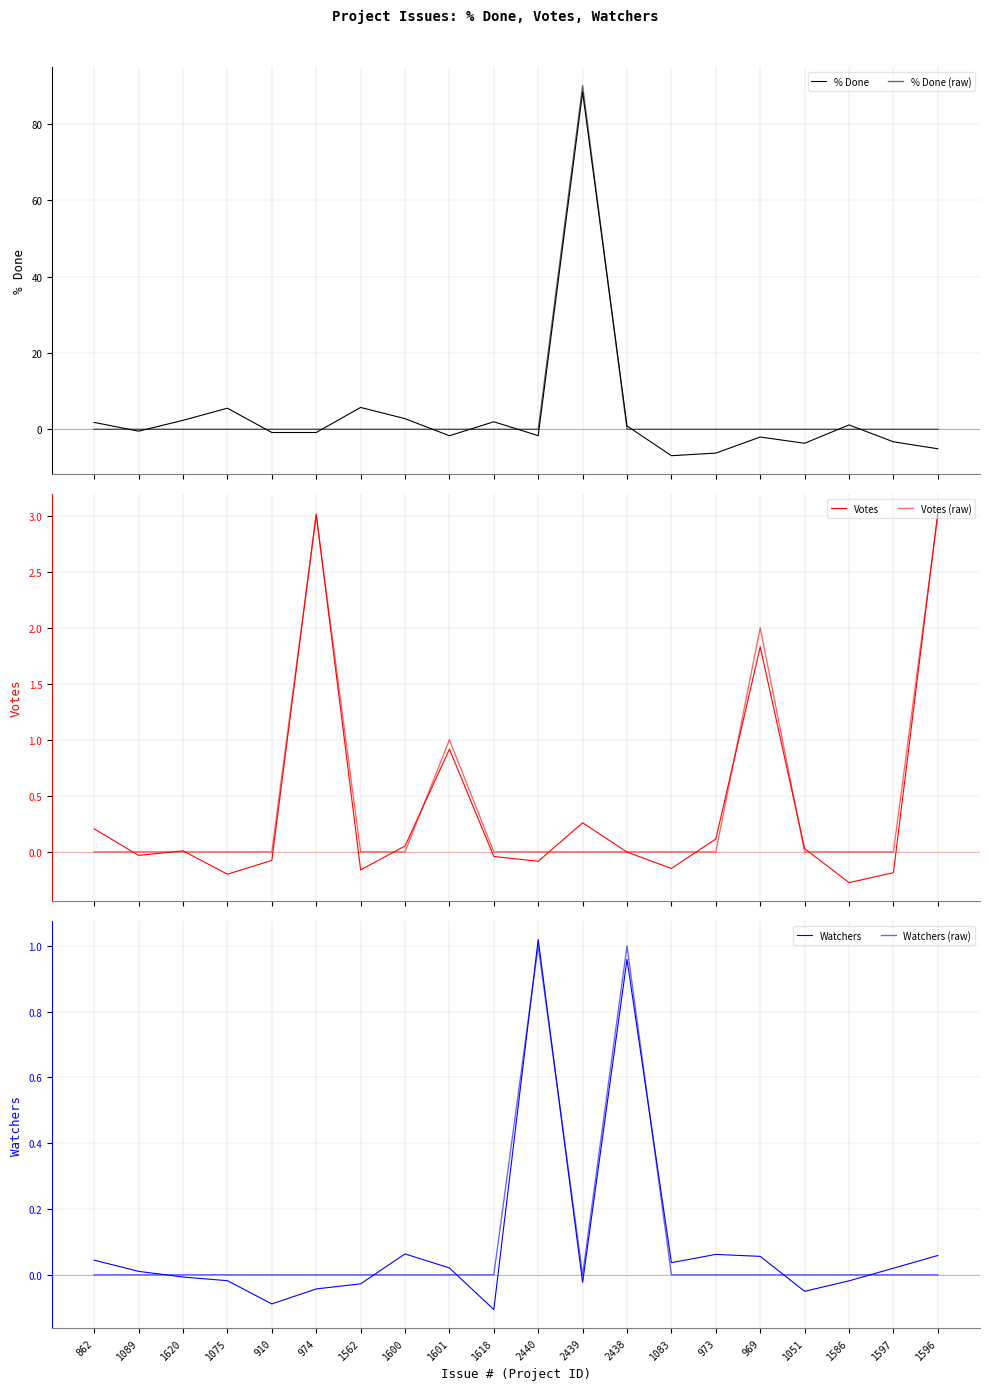

The value of Votes at 1089 is -0.0. True or false?

True